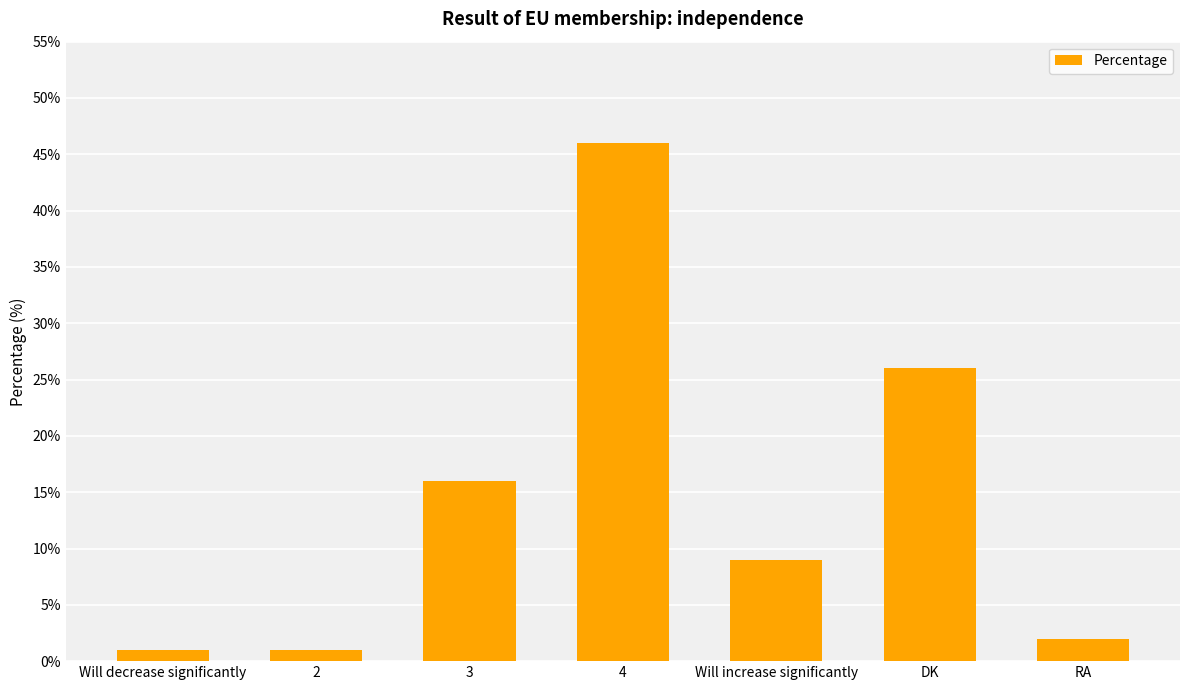

What is the maximum value shown in the chart?

46